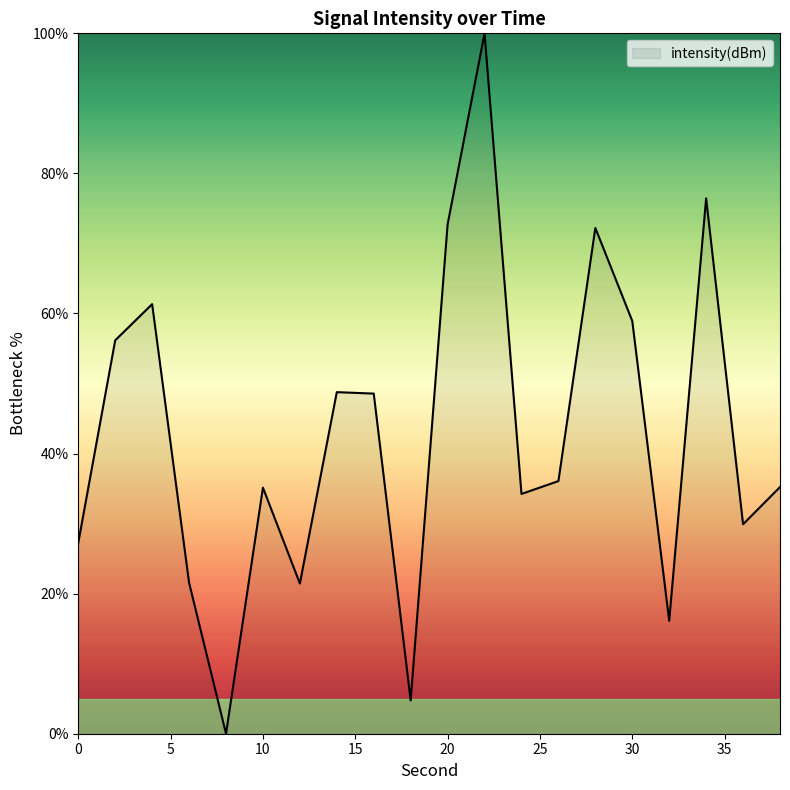

What is the difference between the maximum and minimum values?

100.0